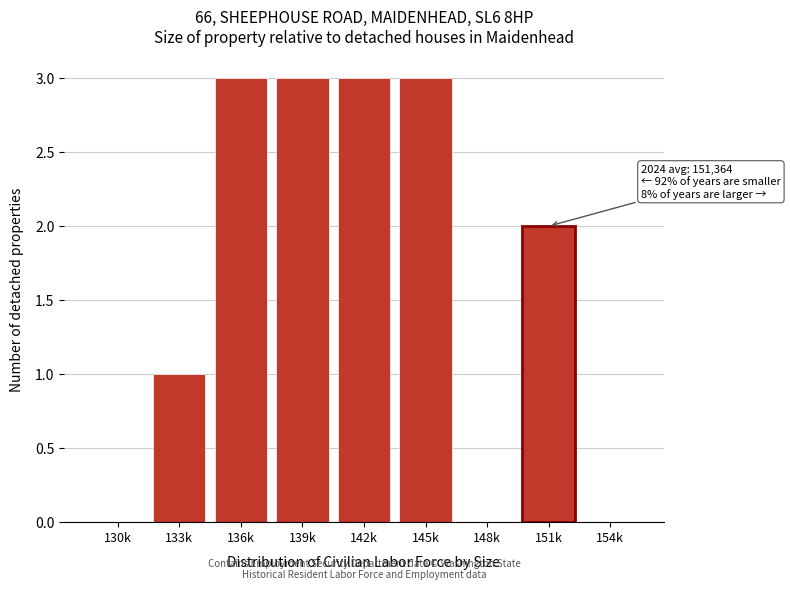

Reading left to right, transcribe all the data shown in this chart.

130k=0	133k=1	136k=3	139k=3	142k=3	145k=3	148k=0	151k=2	154k=0